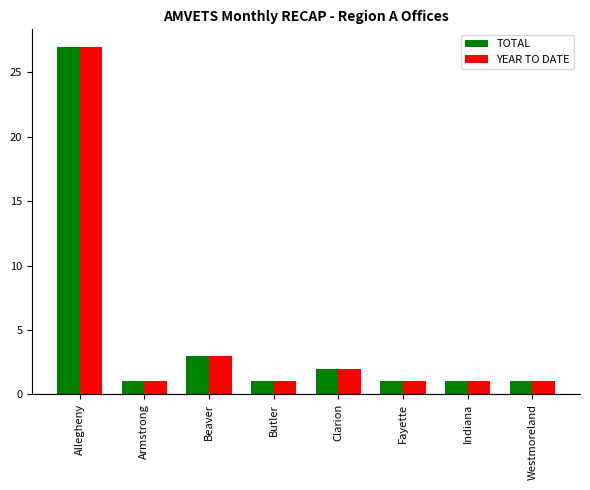

How many bars are there in total?

16